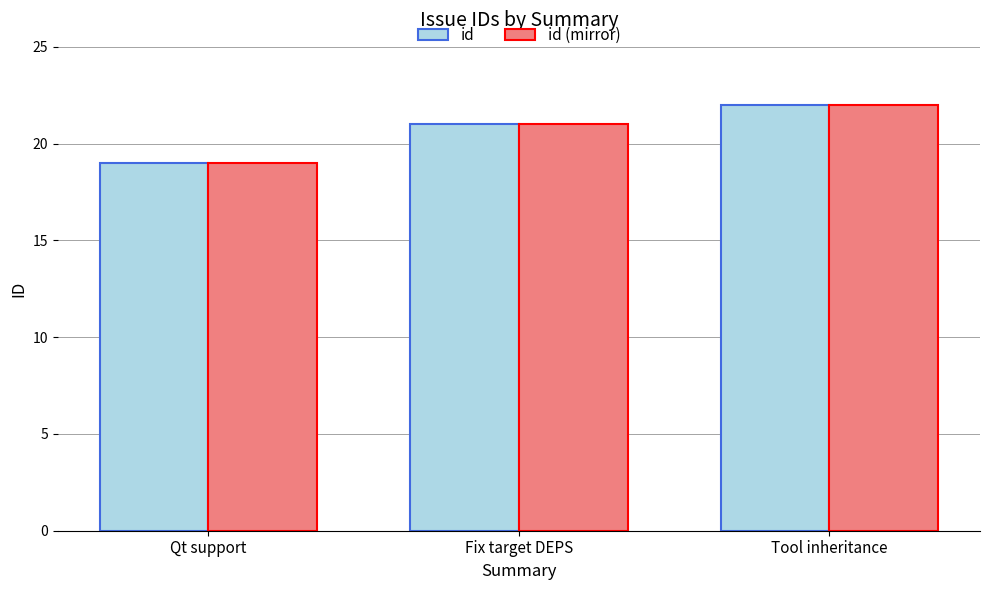

What is the total value across all series at Qt support?

38